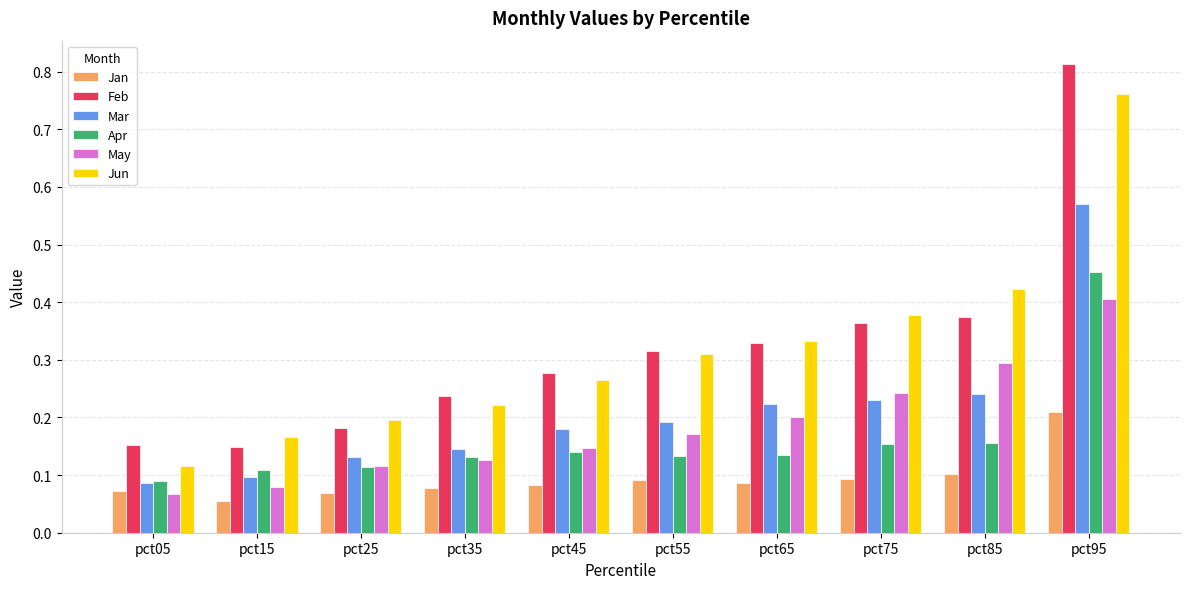

What is the sum of all Apr values?

1.6